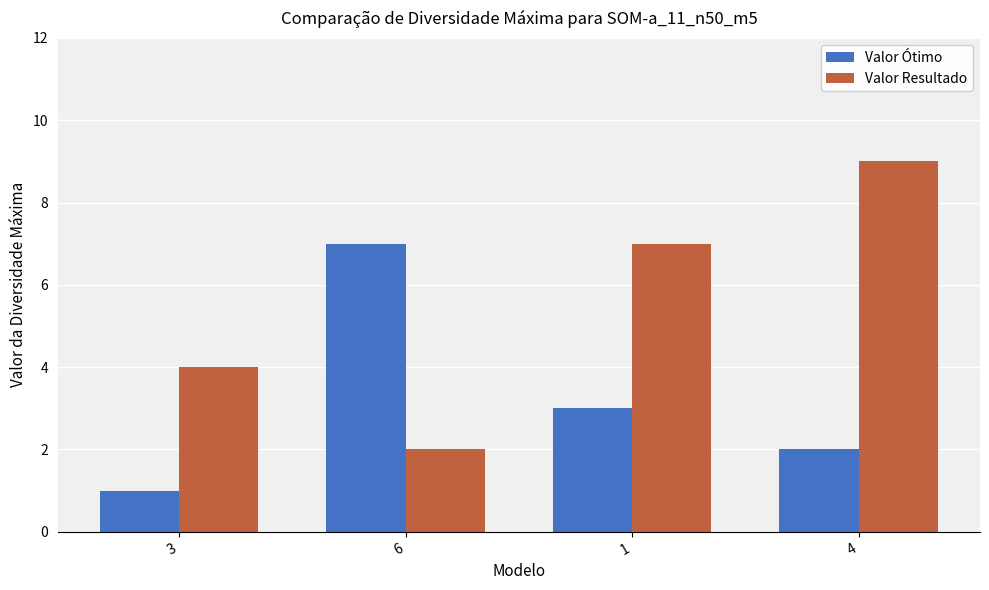

Where is Valor Resultado nearest to the value 5?

3